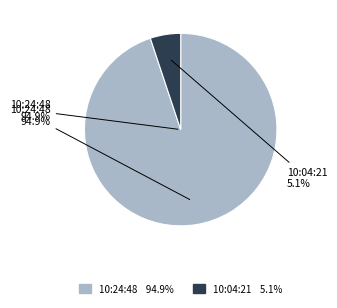

What is the ratio of the value at 10:04:21 to the value at 10:24:48?

0.1